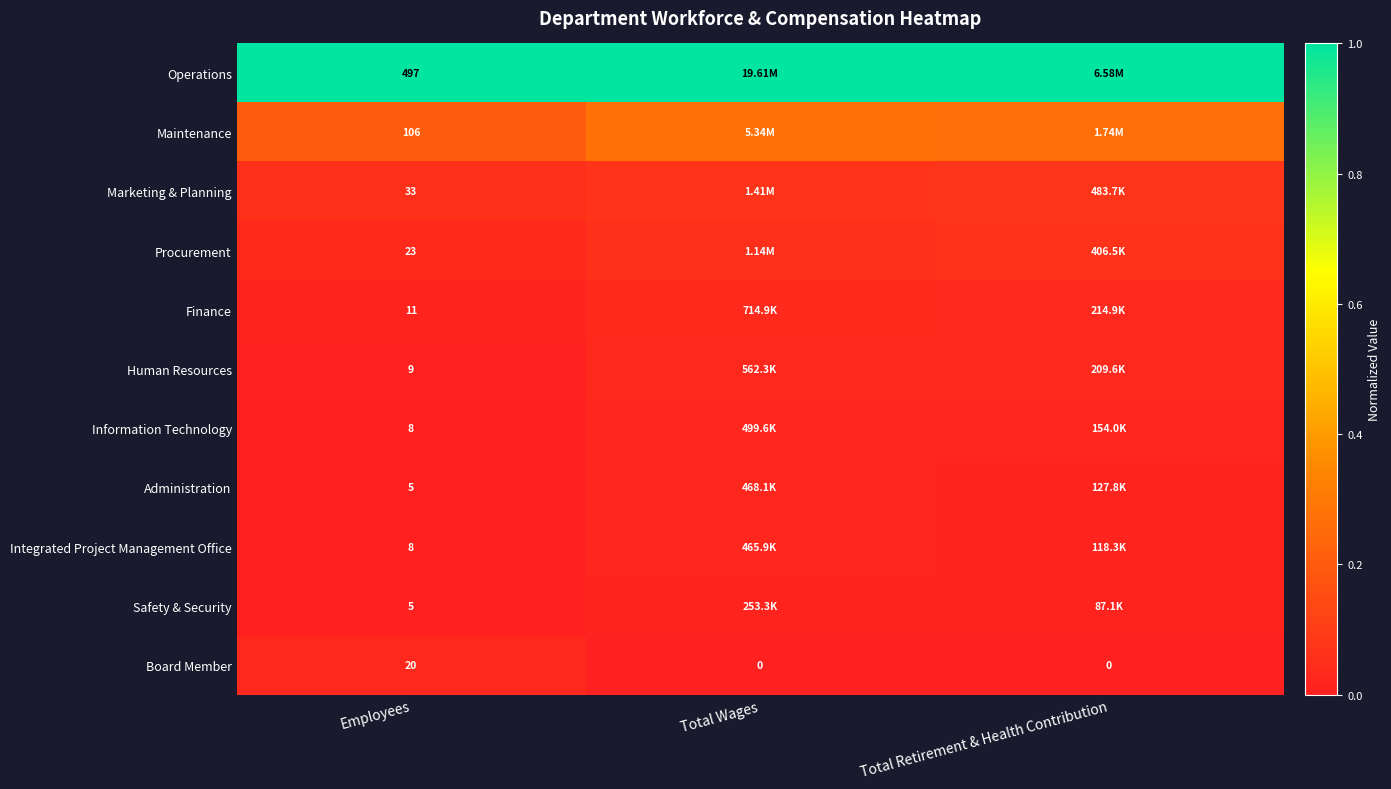

Is the value of Board Member at Total Retirement & Health Contribution greater than the value of Human Resources at Employees?

No